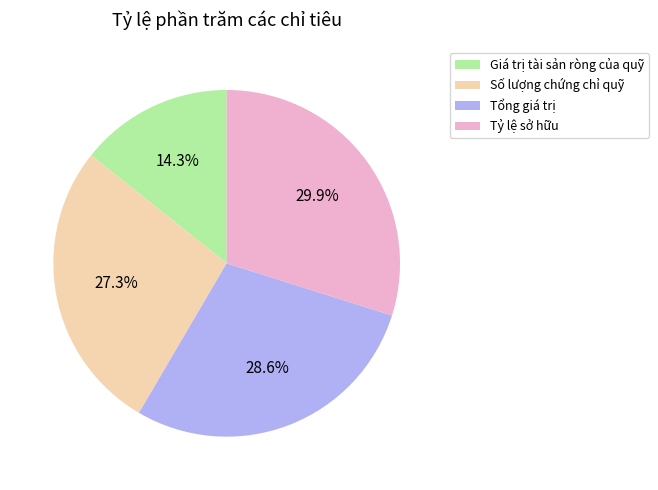

Does any single category account for the majority?

No